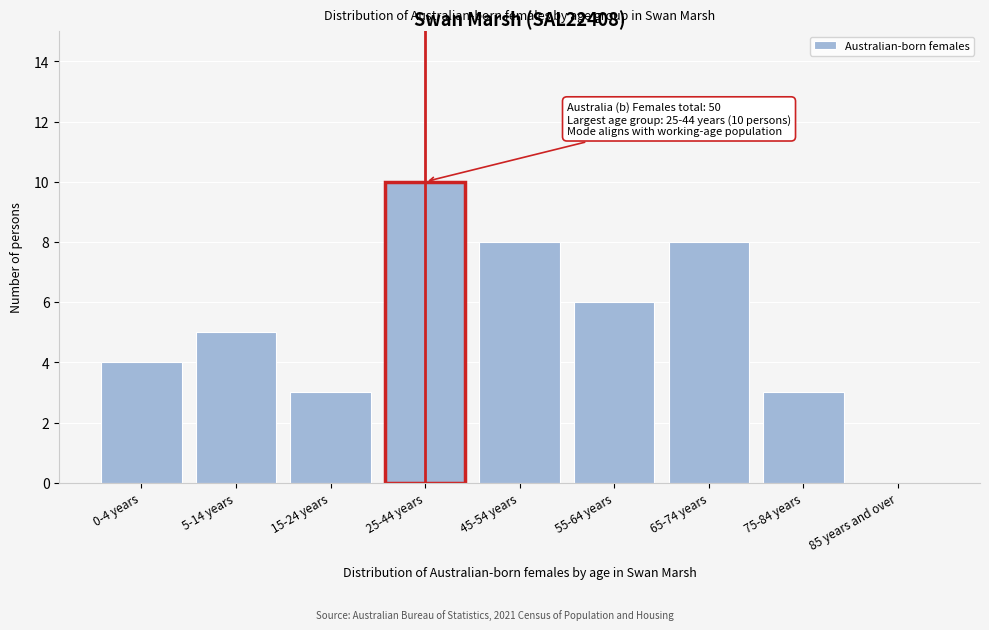

Reading left to right, list all the values displayed in this chart.

0-4 years=4	5-14 years=5	15-24 years=3	25-44 years=10	45-54 years=8	55-64 years=6	65-74 years=8	75-84 years=3	85 years and over=0